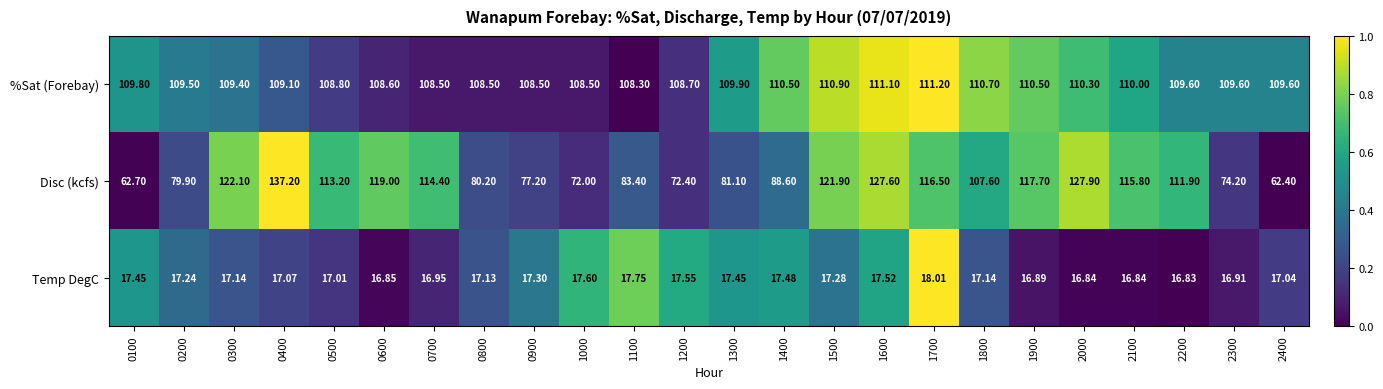

Rank the series by their maximum value, from highest to lowest.

Disc (kcfs), %Sat (Forebay), Temp DegC